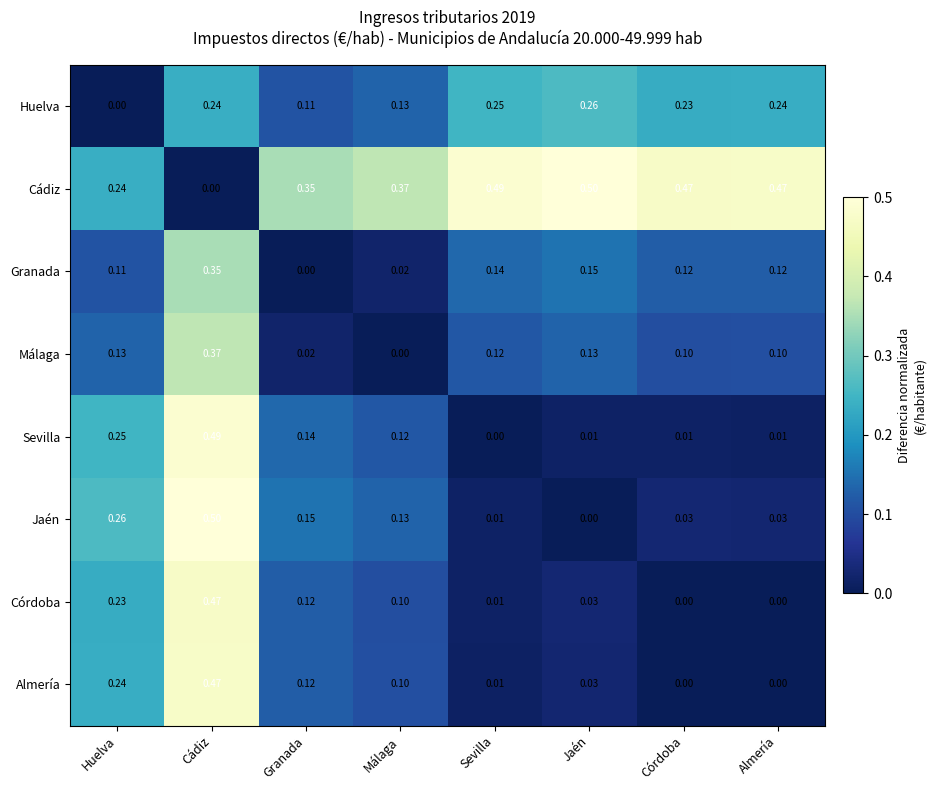

What is the total value across all series at Málaga?

1.0